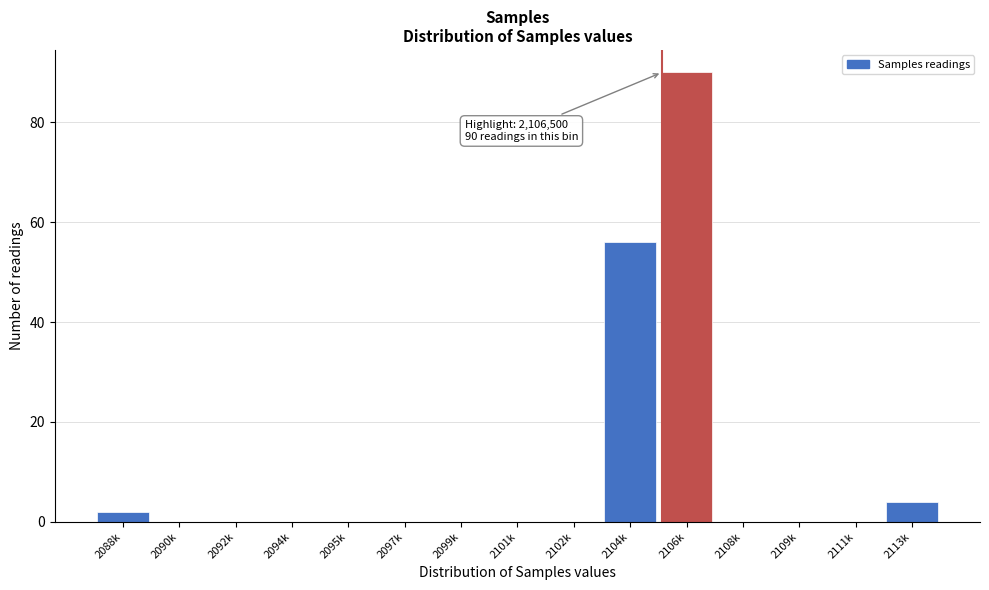

Reading left to right, extract all data points from this chart.

2088k=2	2090k=0	2092k=0	2094k=0	2095k=0	2097k=0	2099k=0	2101k=0	2102k=0	2104k=56	2106k=90	2108k=0	2109k=0	2111k=0	2113k=4